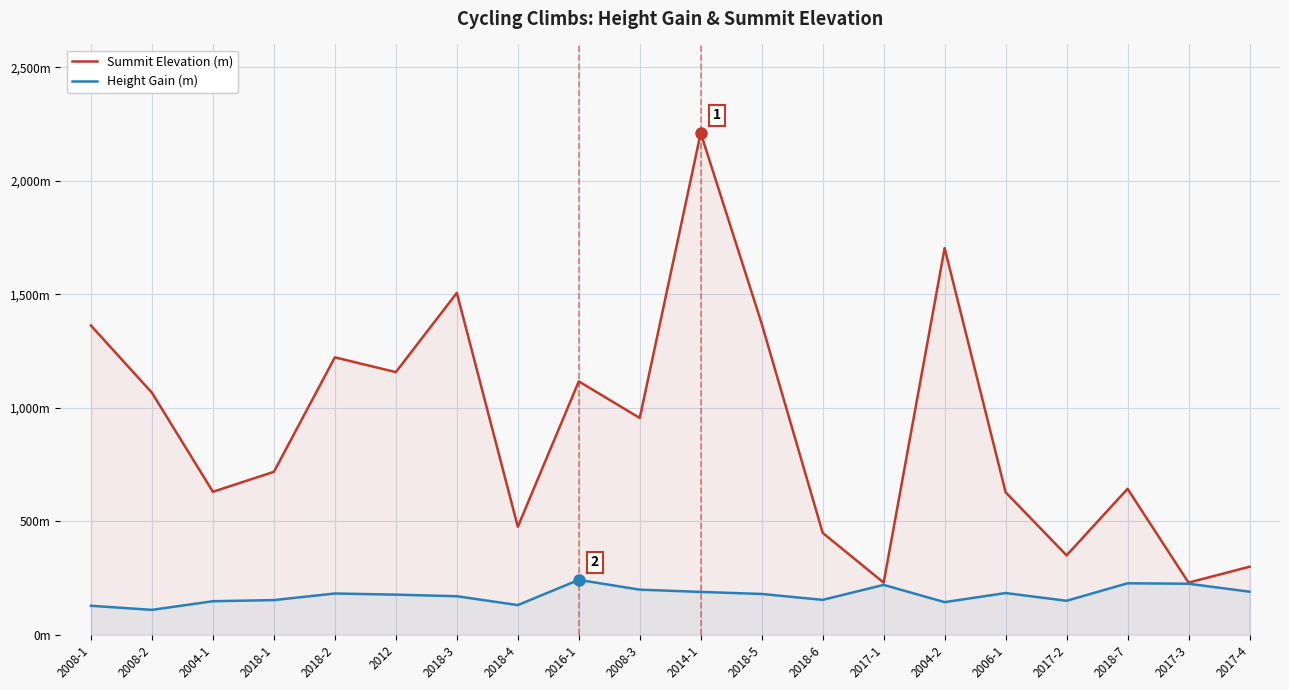

Reading left to right, extract all data points from this chart.

Summit Elevation (m): 2008-1=1362	2008-2=1066	2004-1=630	2018-1=718	2018-2=1222	2012=1157	2018-3=1506	2018-4=476	2016-1=1116	2008-3=955	2014-1=2210	2018-5=1370	2018-6=449	2017-1=230	2004-2=1703	2006-1=628	2017-2=350	2018-7=643	2017-3=230	2017-4=300
Height Gain (m): 2008-1=128	2008-2=110	2004-1=148	2018-1=153	2018-2=182	2012=177	2018-3=170	2018-4=131	2016-1=242	2008-3=199	2014-1=189	2018-5=180	2018-6=154	2017-1=220	2004-2=144	2006-1=184	2017-2=150	2018-7=227	2017-3=225	2017-4=190